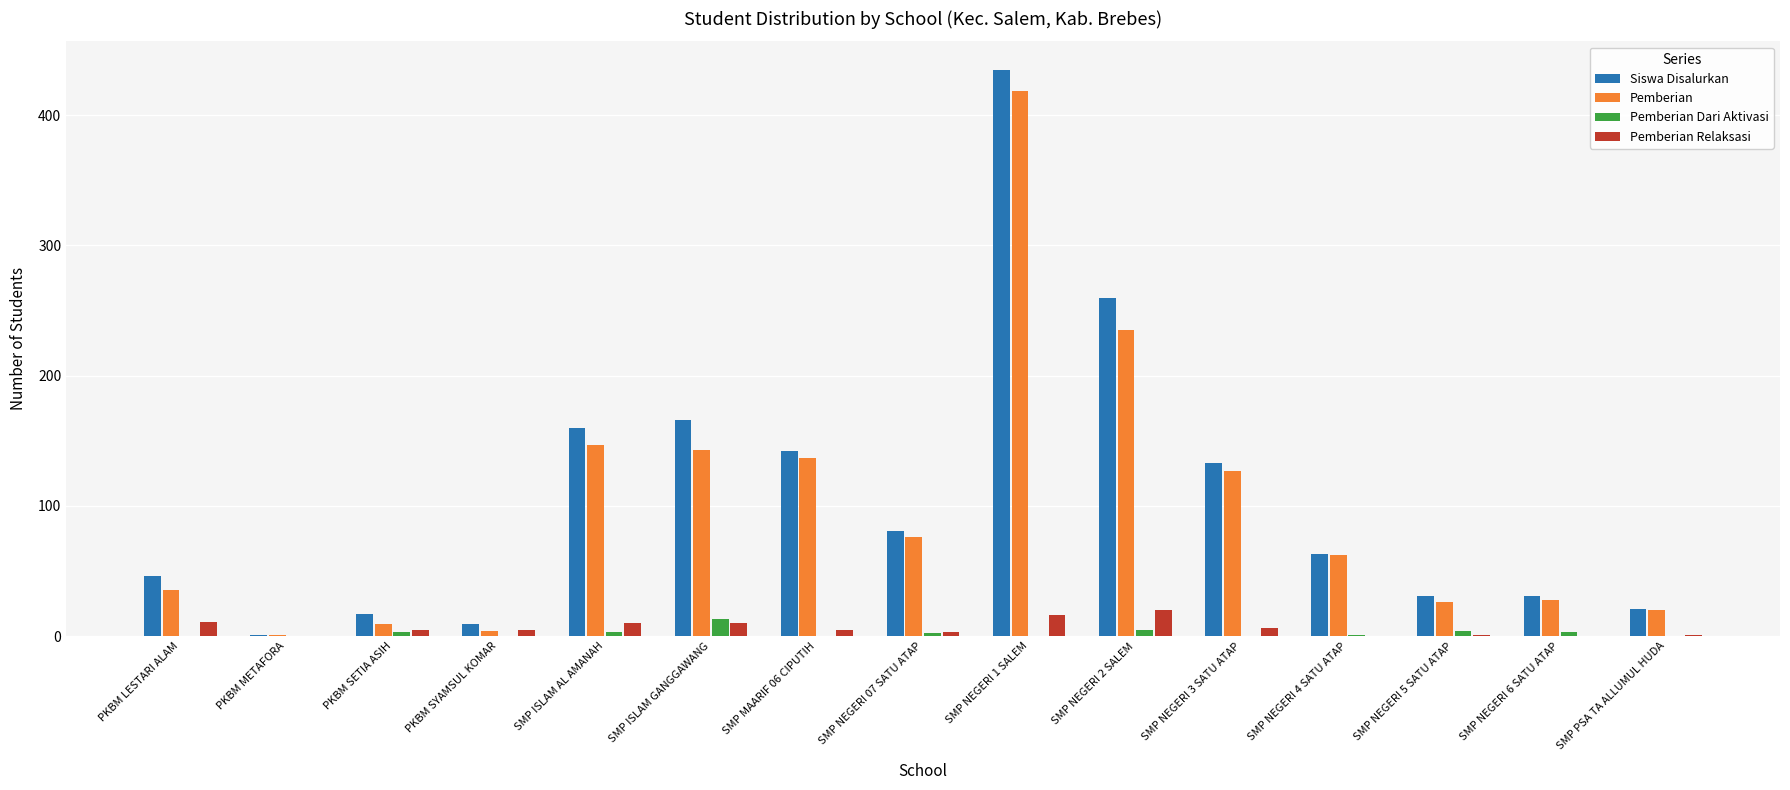

The value of Pemberian Relaksasi at PKBM METAFORA is 0. True or false?

True